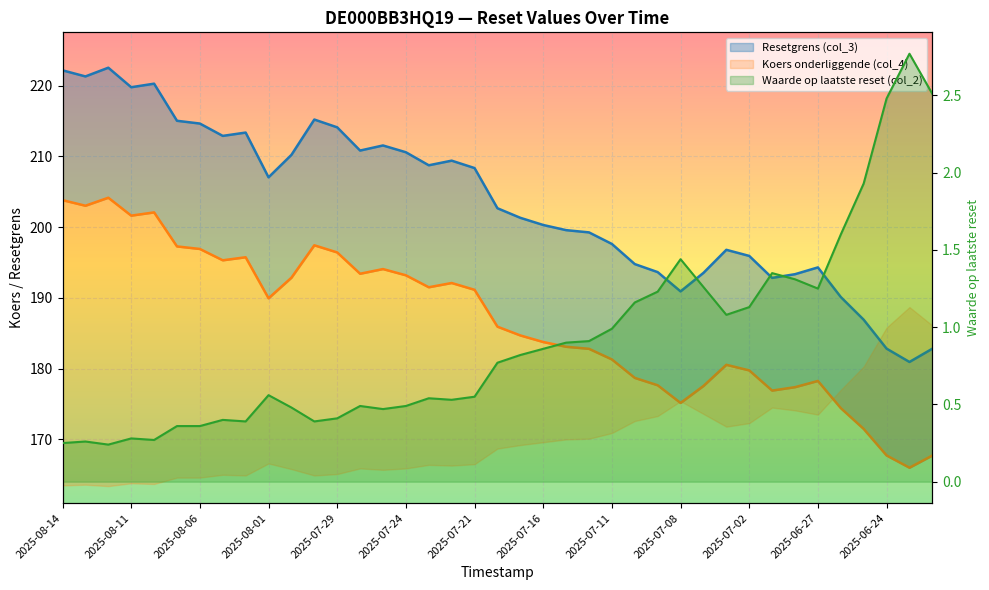

Which series has the widest spread of values?

Resetgrens (col_3)